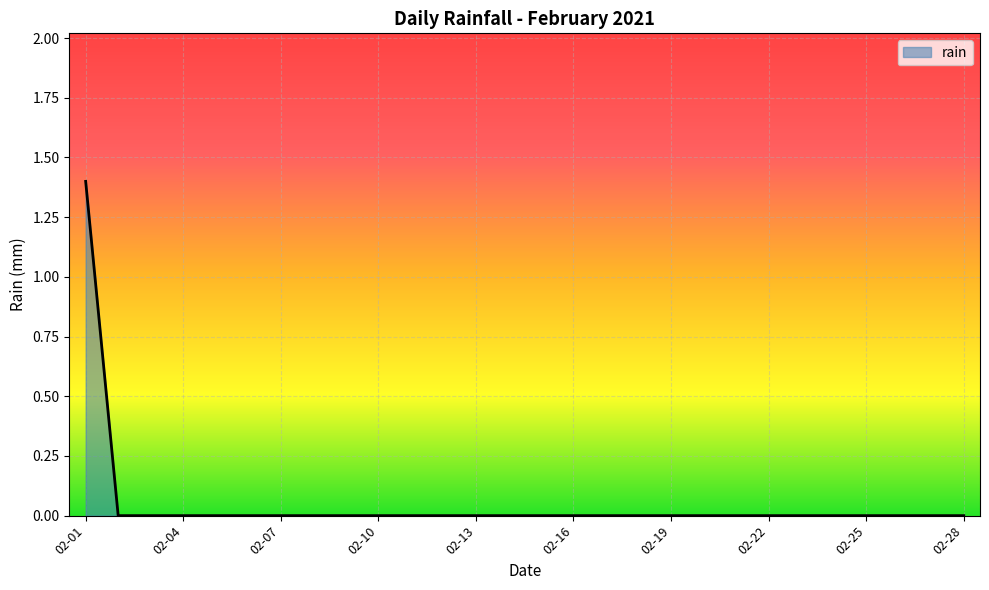

What is the maximum value shown in the chart?

1.4